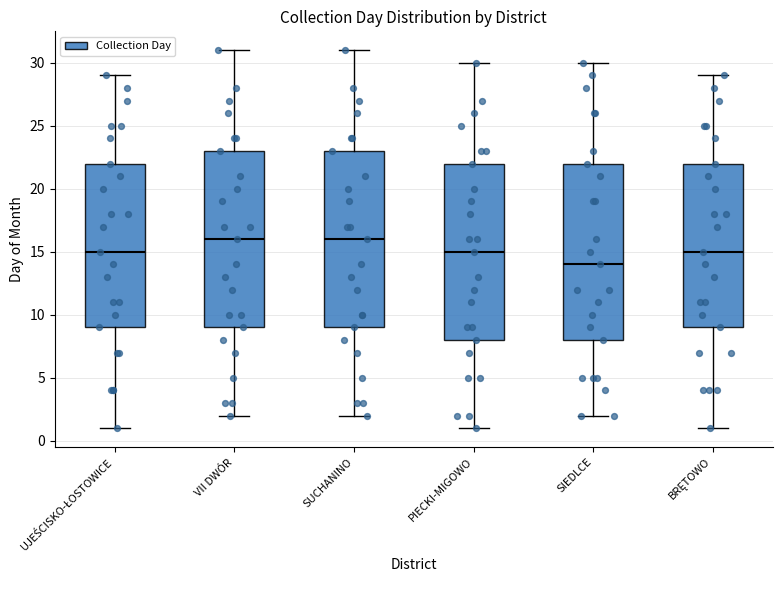

Reading left to right, transcribe this box plot: for each box, give where its median line is, the range the box spans, and where its two whiskers end, as read against the y-axis. The values are not printed on the chart, so give them approximately, as read against the axis.

UJEŚCISKO-ŁOSTOWICE: median 15, box 9 to 22, whiskers 1 to 29
VII DWÓR: median 16, box 9 to 23, whiskers 2 to 31
SUCHANINO: median 16, box 9 to 23, whiskers 2 to 31
PIECKI-MIGOWO: median 15, box 8 to 22, whiskers 1 to 30
SIEDLCE: median 14, box 8 to 22, whiskers 2 to 30
BRĘTOWO: median 15, box 9 to 22, whiskers 1 to 29